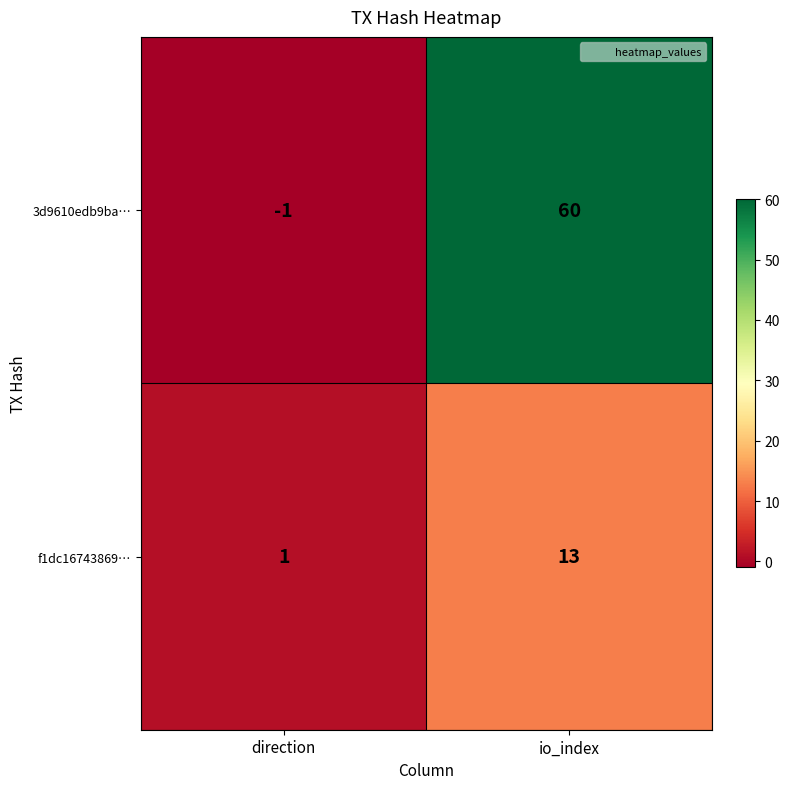

At how many categories does at least one series exceed 17?

1